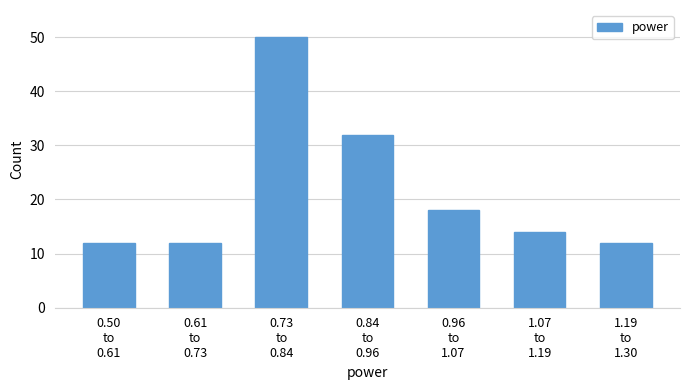

Reading left to right, extract all data points from this chart.

12	12	50	32	18	14	12